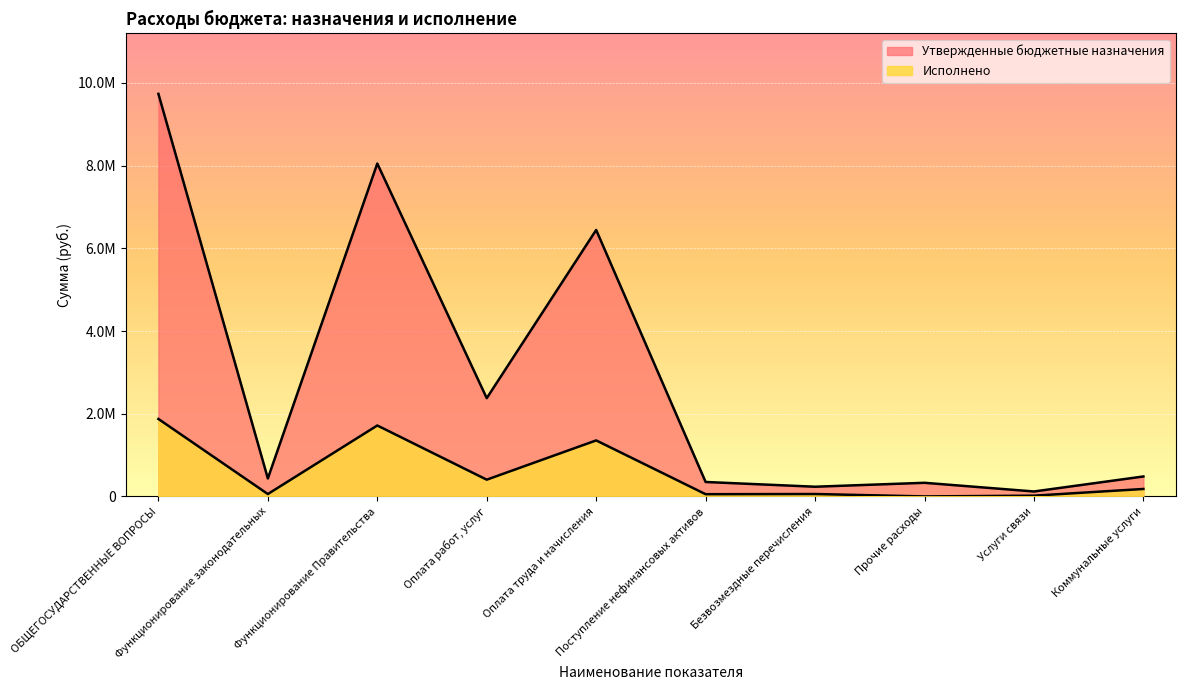

List the labels in order of Утвержденные бюджетные назначения value, largest first.

ОБЩЕГОСУДАРСТВЕННЫЕ ВОПРОСЫ, Функционирование Правительства, Оплата труда и начисления, Оплата работ, услуг, Коммунальные услуги, Функционирование законодательных, Поступление нефинансовых активов, Прочие расходы, Безвозмездные перечисления, Услуги связи